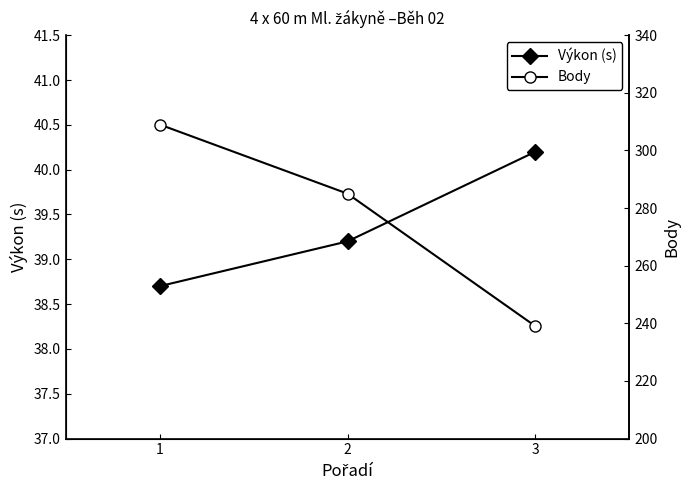

The Výkon (s) series shows 39.2 at 2. True or false?

True